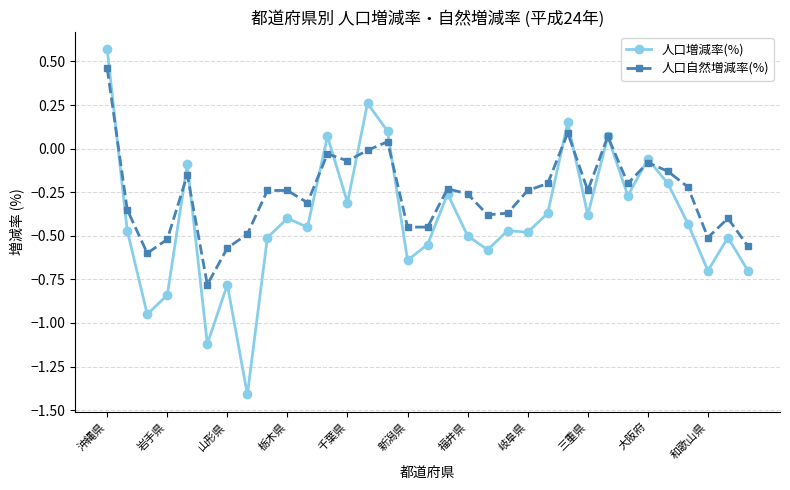

True or false: 人口増減率(%) and 人口自然増減率(%) cross at least once.

True